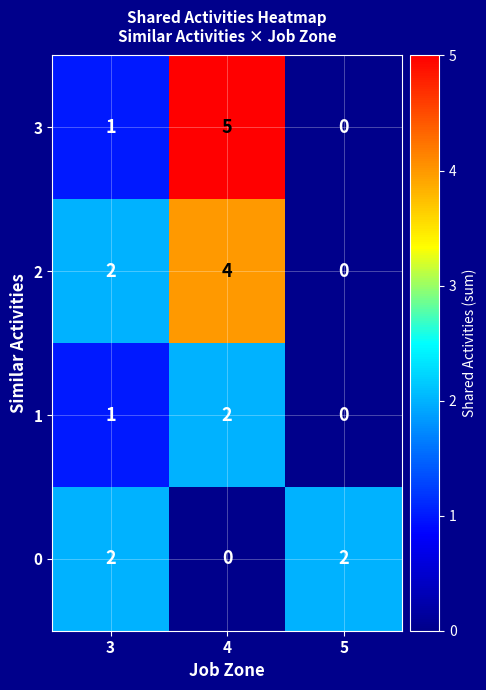

How many 0 values are between 0 and 2?

3